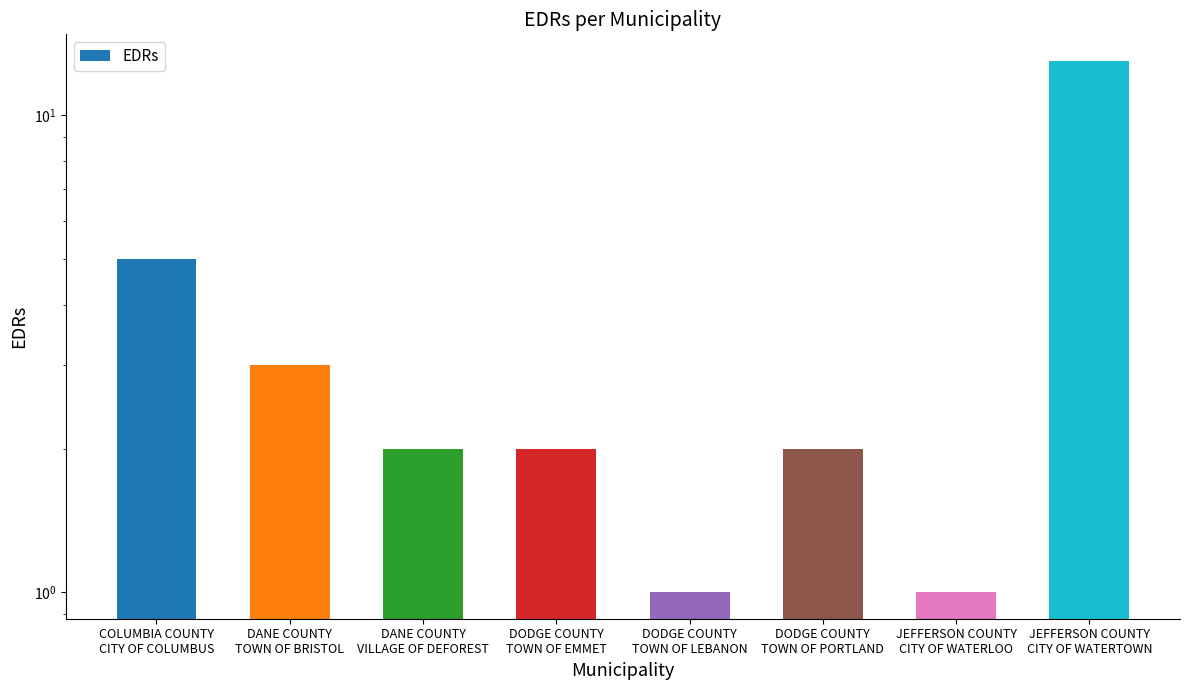

What is the ratio of the value at DODGE COUNTY
TOWN OF LEBANON to the value at DANE COUNTY
VILLAGE OF DEFOREST?

0.5